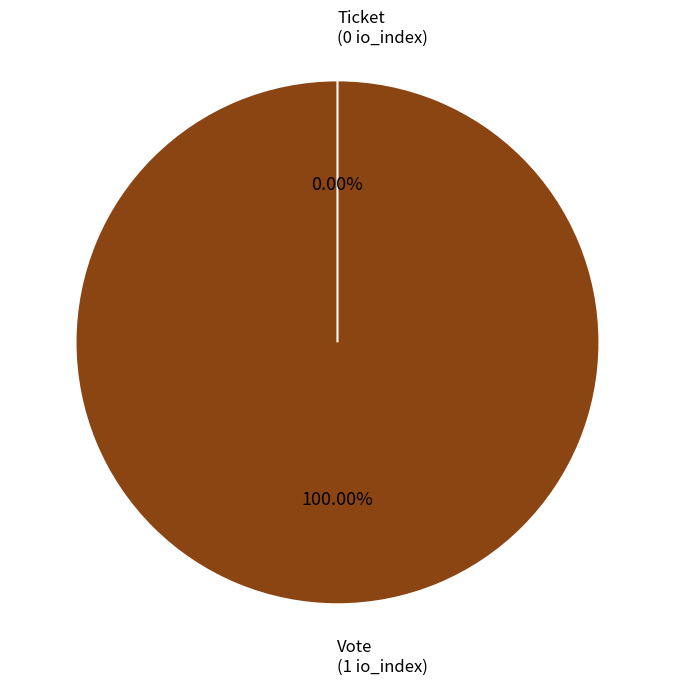

Rank the categories by value from lowest to highest.

Ticket (io_index=0), Vote (io_index=1)